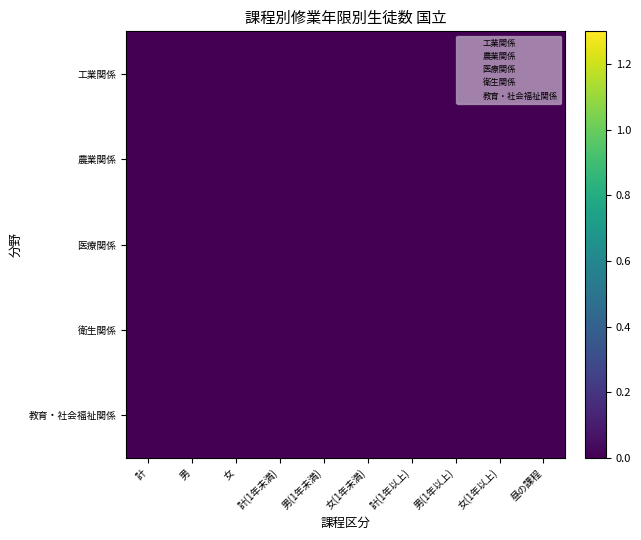

Which series has the largest range (max minus min)?

工業関係